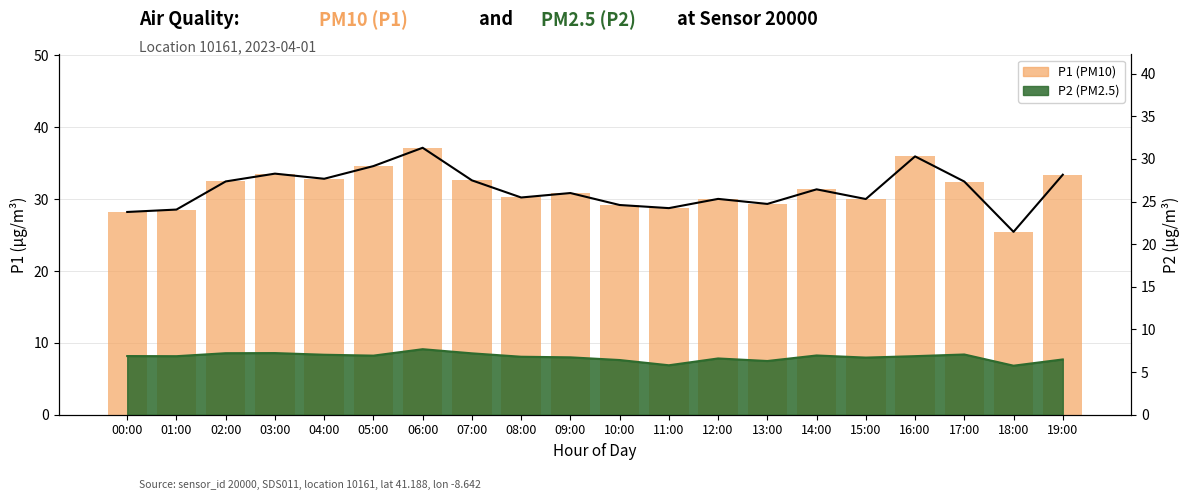

The chart shows a value of 41.6 at 01:00. True or false?

False